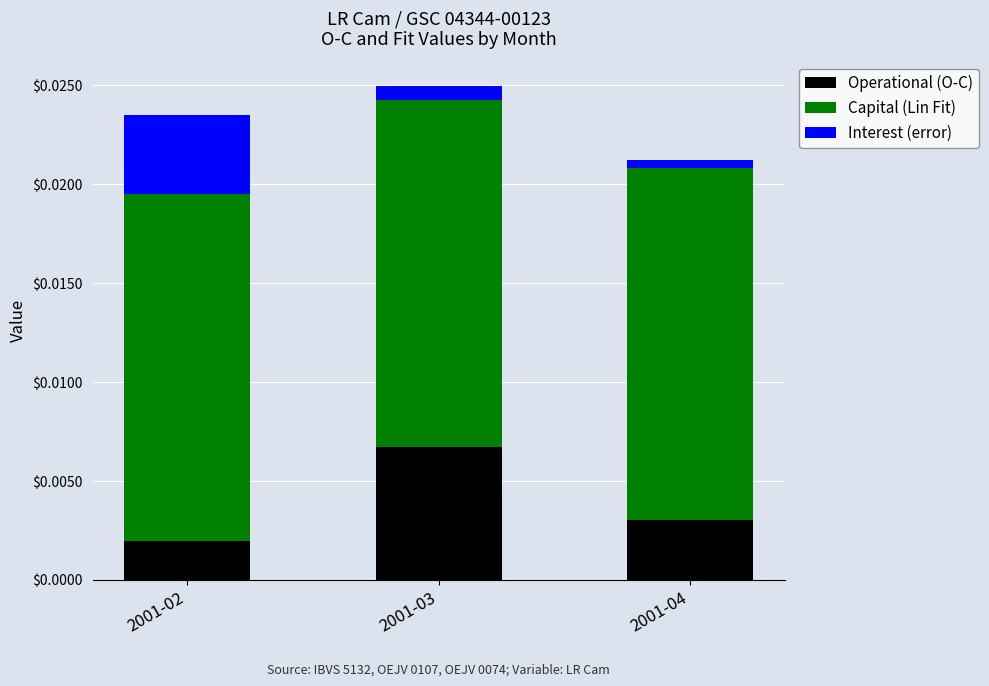

Where is Operational (O-C) nearest to the value 0?

2001-02